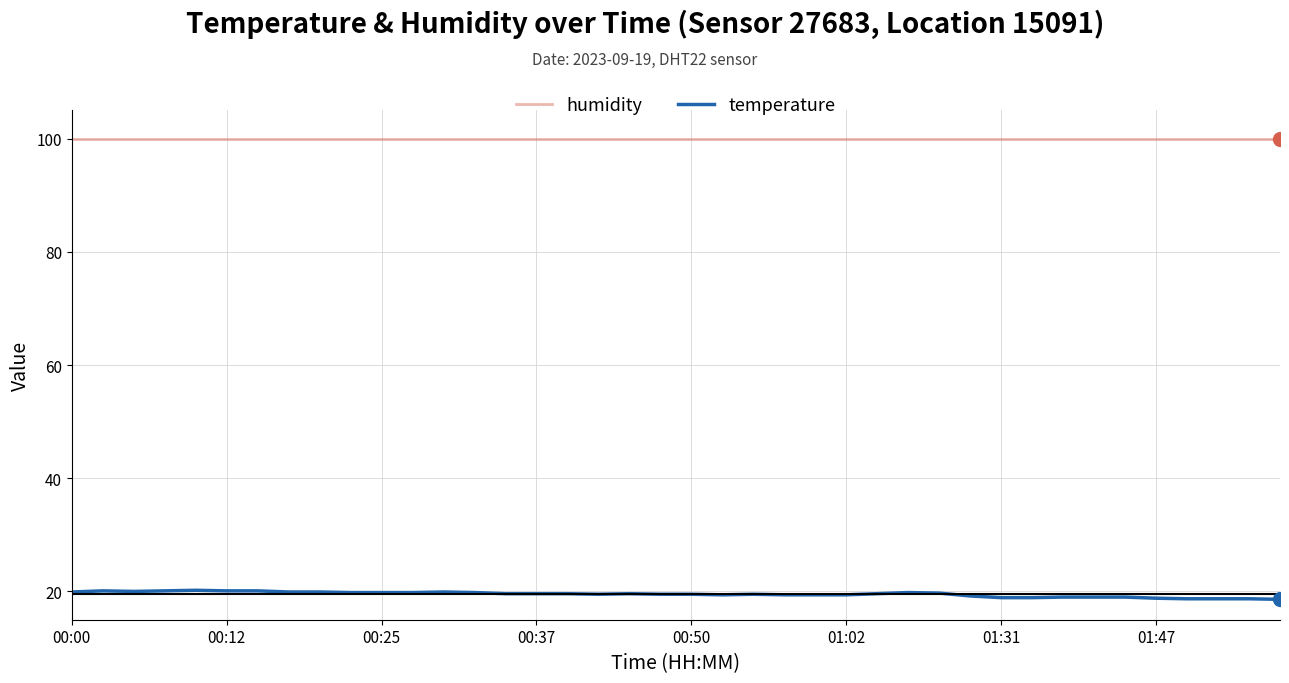

Rank the series by their maximum value, from lowest to highest.

temperature, humidity